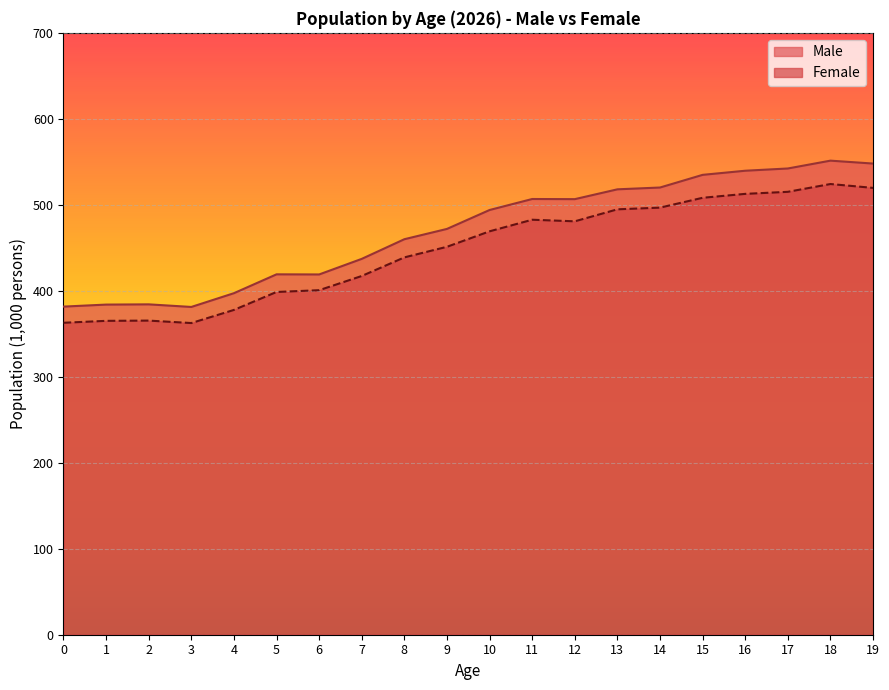

In Female, how many points are higher than both neighbors (excluding endpoints)?

3